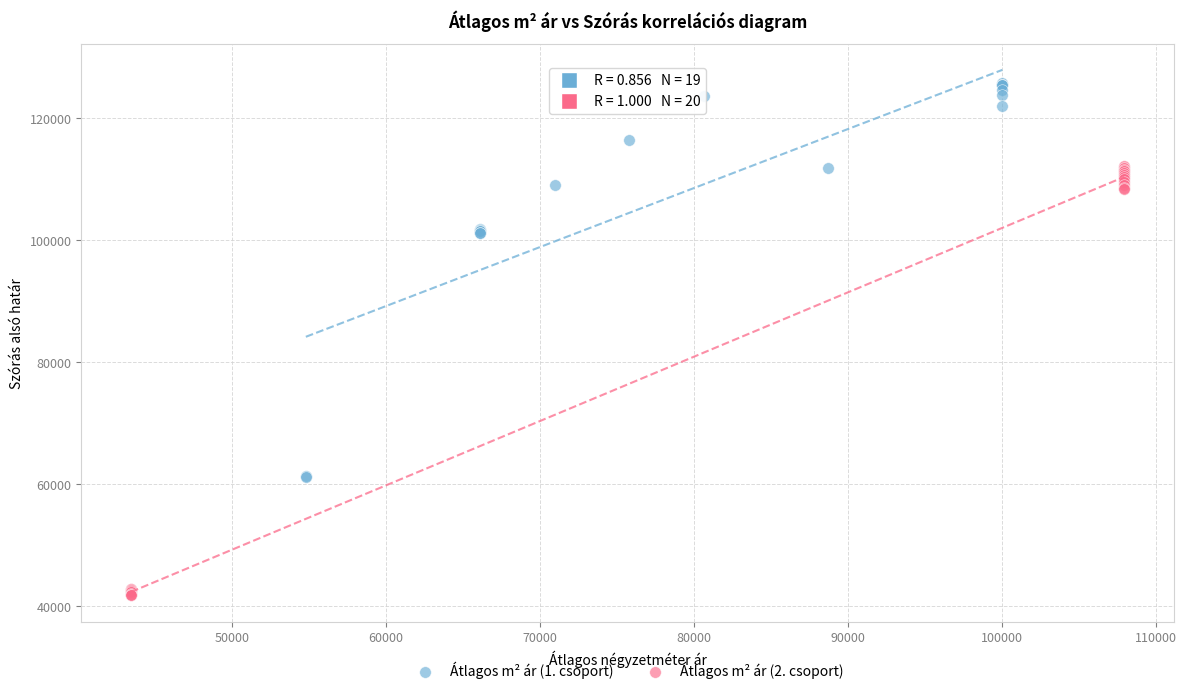

What are all the series names shown in the legend?

Átlagos m² ár (1. csoport), Átlagos m² ár (2. csoport)